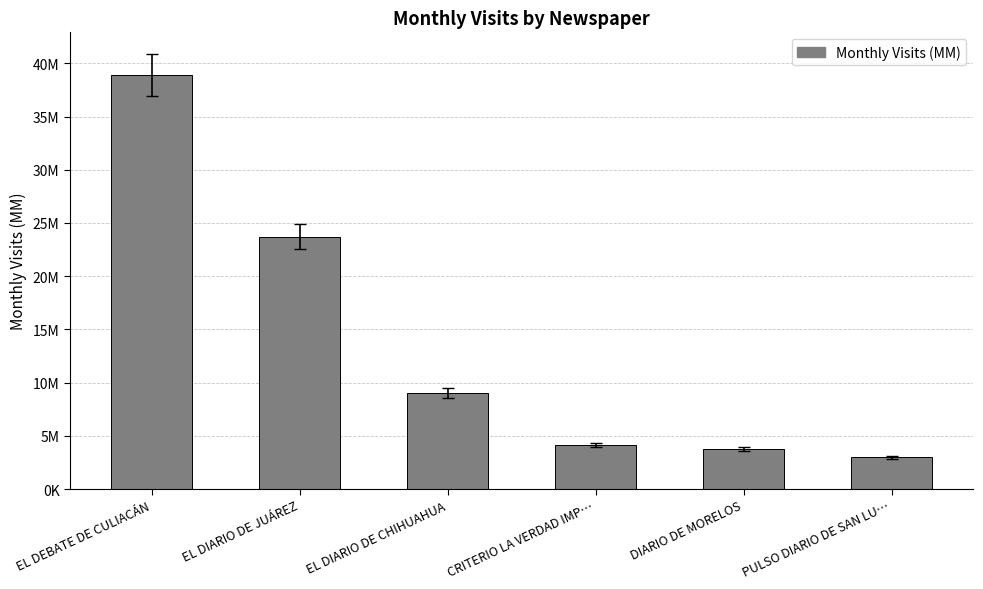

How many bars are there in total?

6